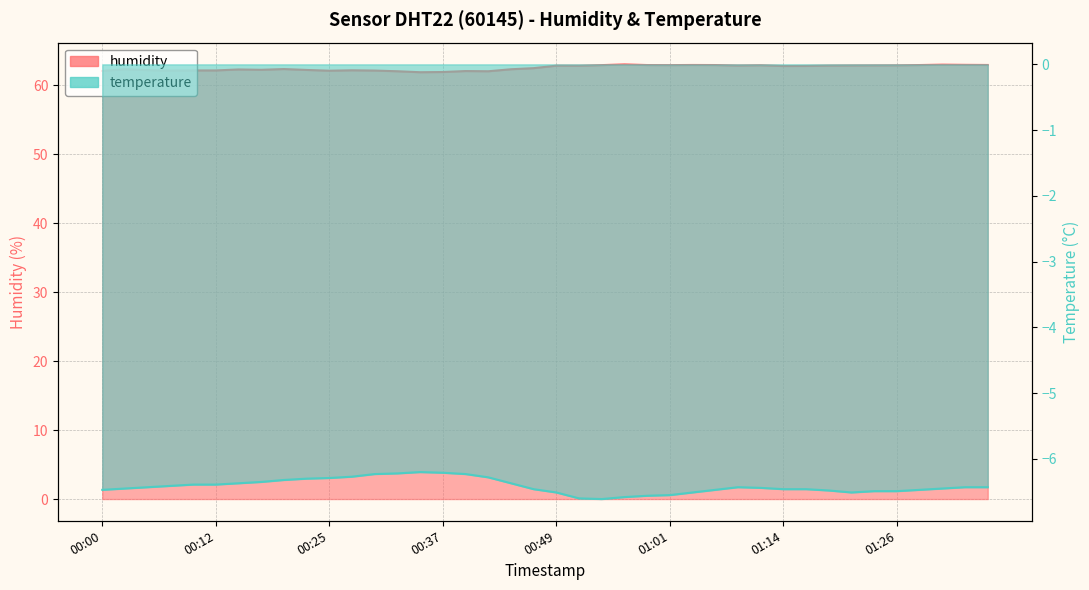

At which category does humidity reach its first local peak?

00:02